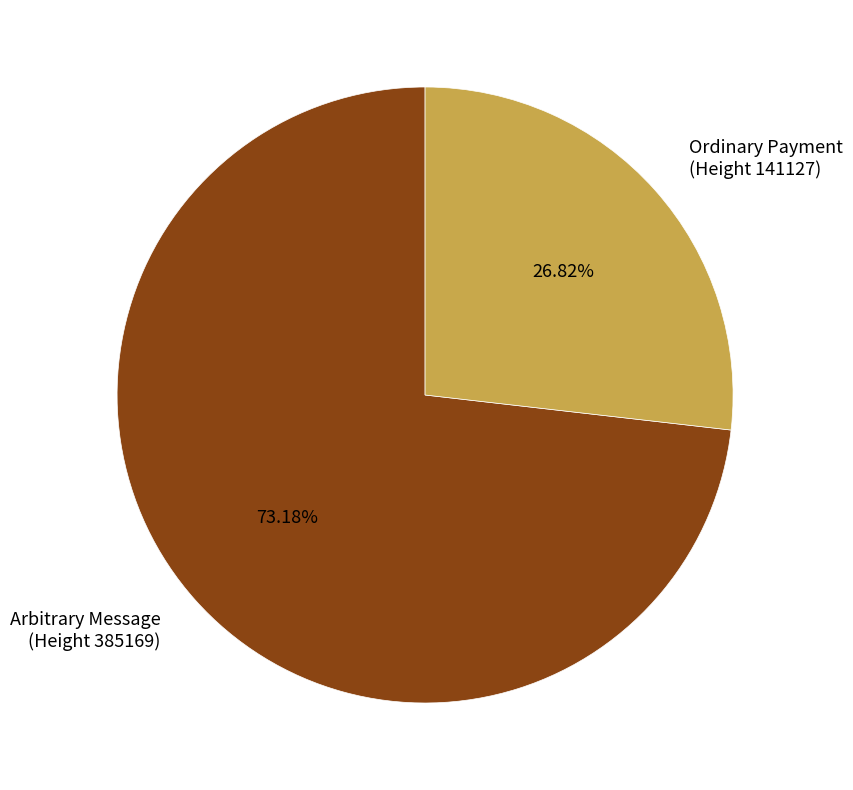

Is the sum of Ordinary Payment (Height 141127) and Arbitrary Message (Height 385169) greater than half?

Yes